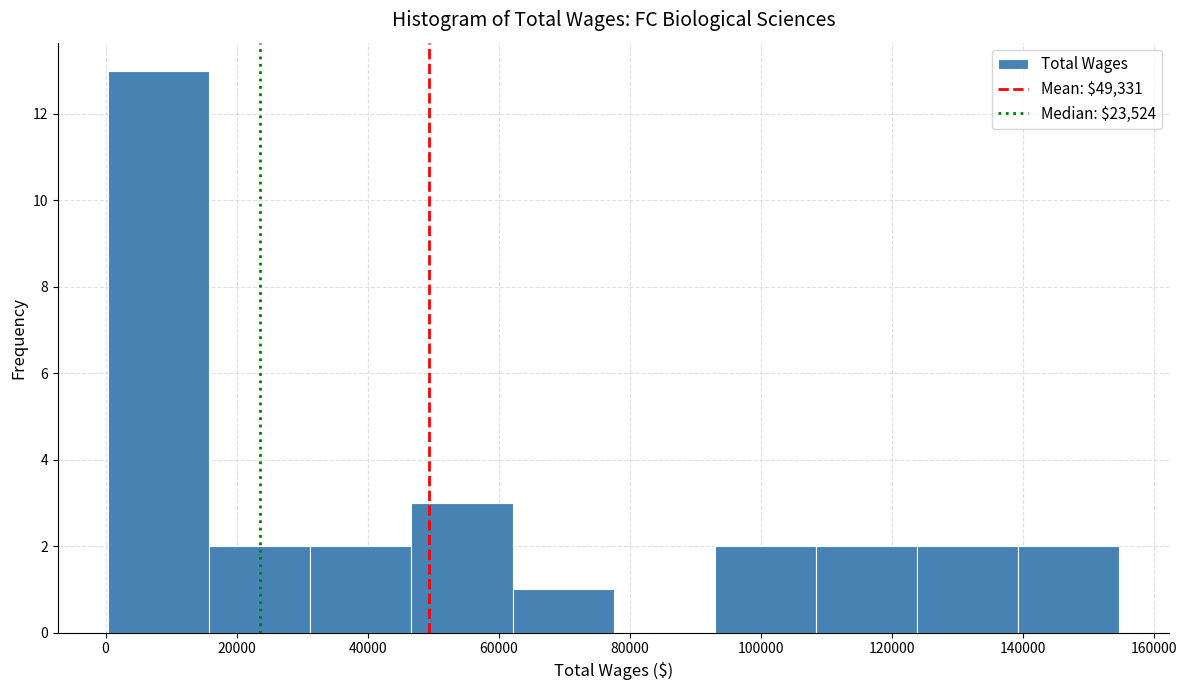

Which range on the x-axis has the tallest bar?

0 to 16000